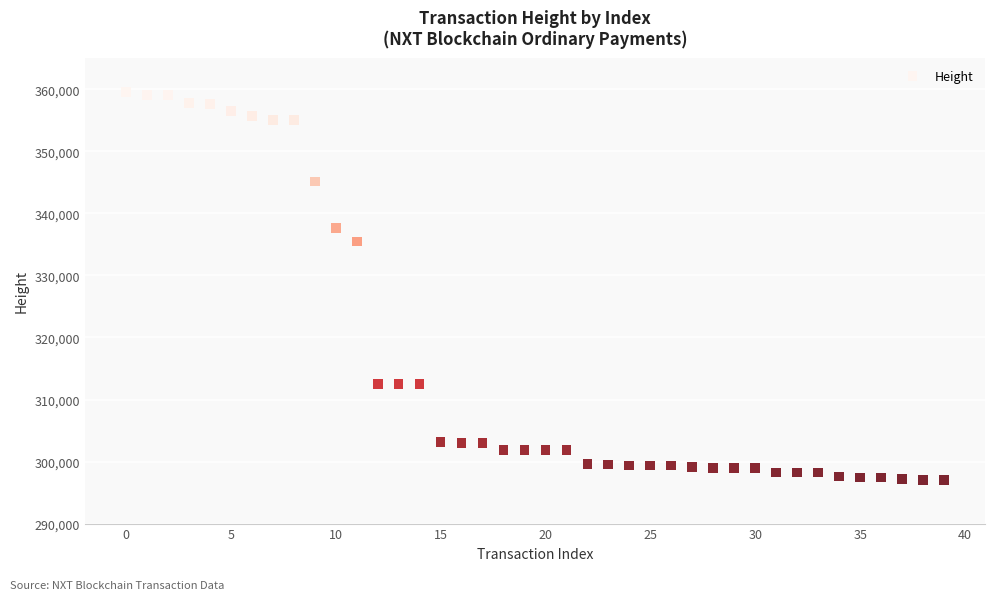

What Y value in the scatter plot is closest to 328324?

335473